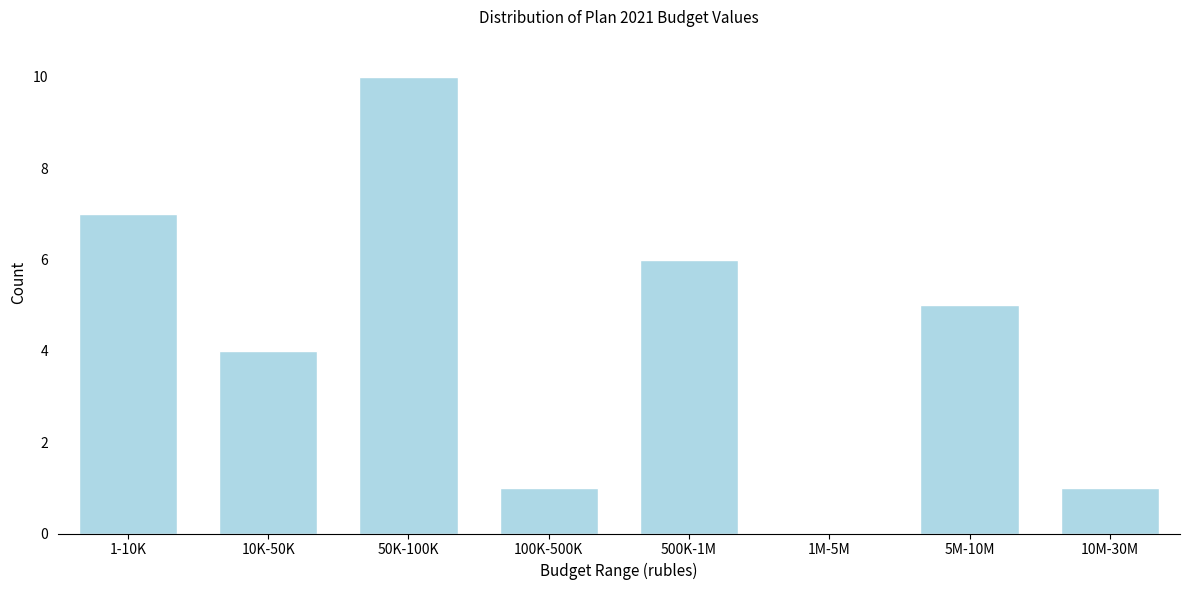

Reading left to right, transcribe all the data shown in this chart.

1-10K=7	10K-50K=4	50K-100K=10	100K-500K=1	500K-1M=6	1M-5M=0	5M-10M=5	10M-30M=1